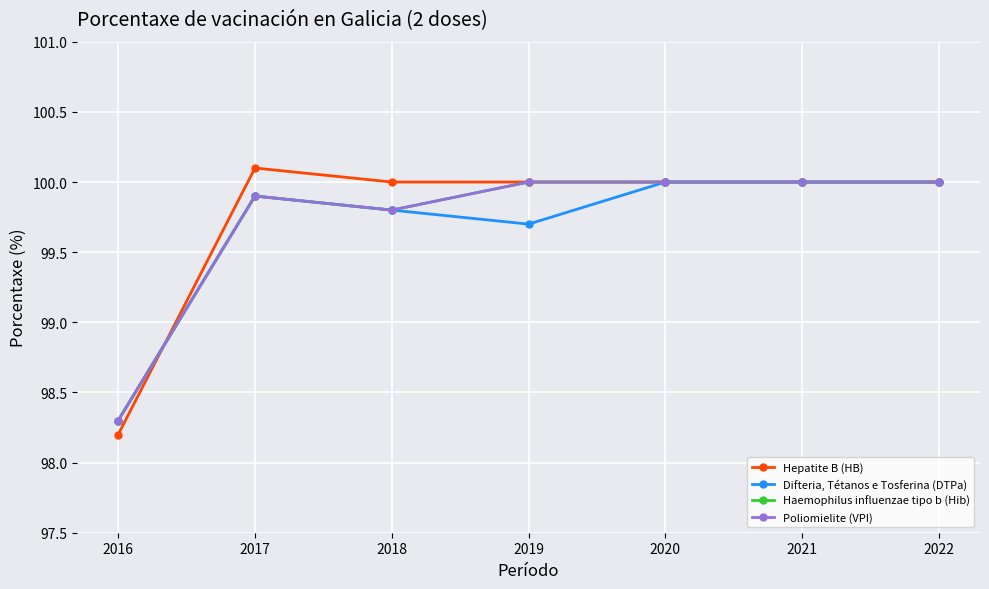

What is the value of the Haemophilus influenzae tipo b (Hib) point at the 2nd from the left?

99.9